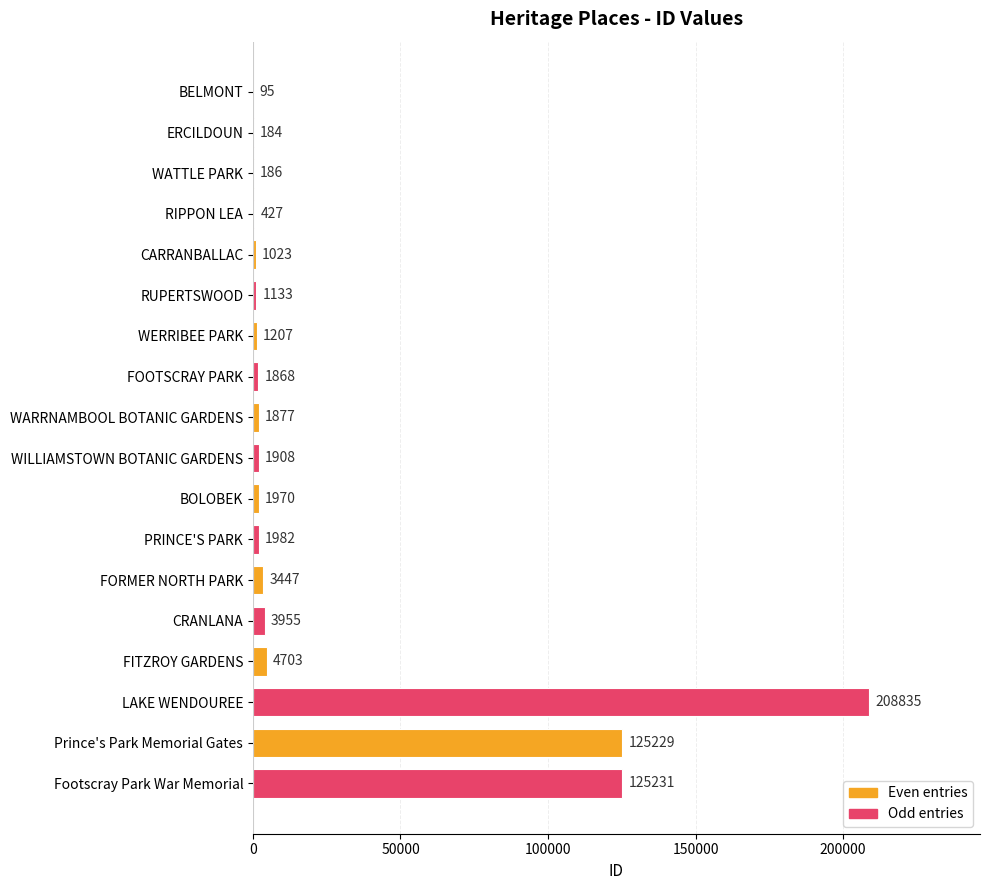

Between WATTLE PARK and FOOTSCRAY PARK, which is larger?

FOOTSCRAY PARK